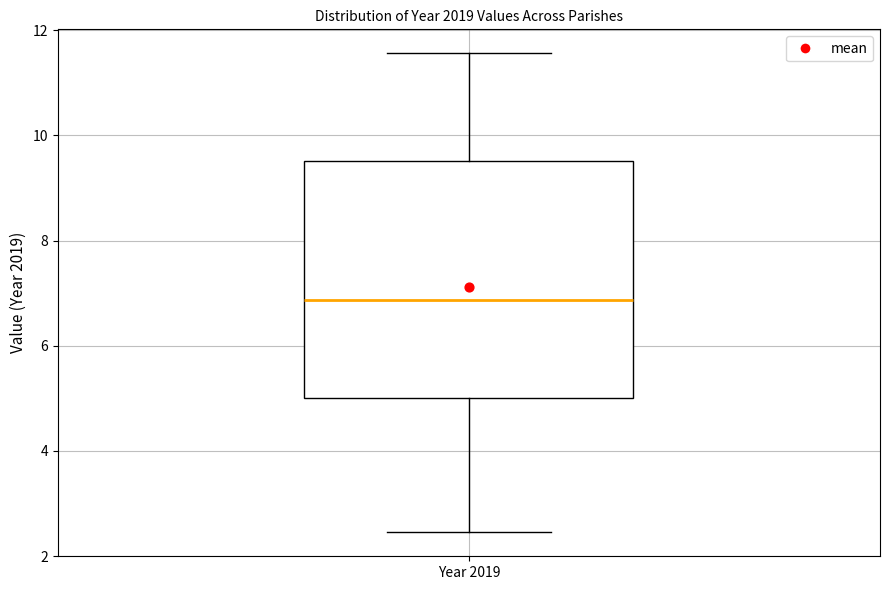

Transcribe this box plot: give where the median line is, the range the box spans, and where the two whiskers end, as read against the y-axis. The values are not printed on the chart, so give them approximately, as read against the axis.

median 6.8, box 5.0 to 9.6, whiskers 2.4 to 11.6